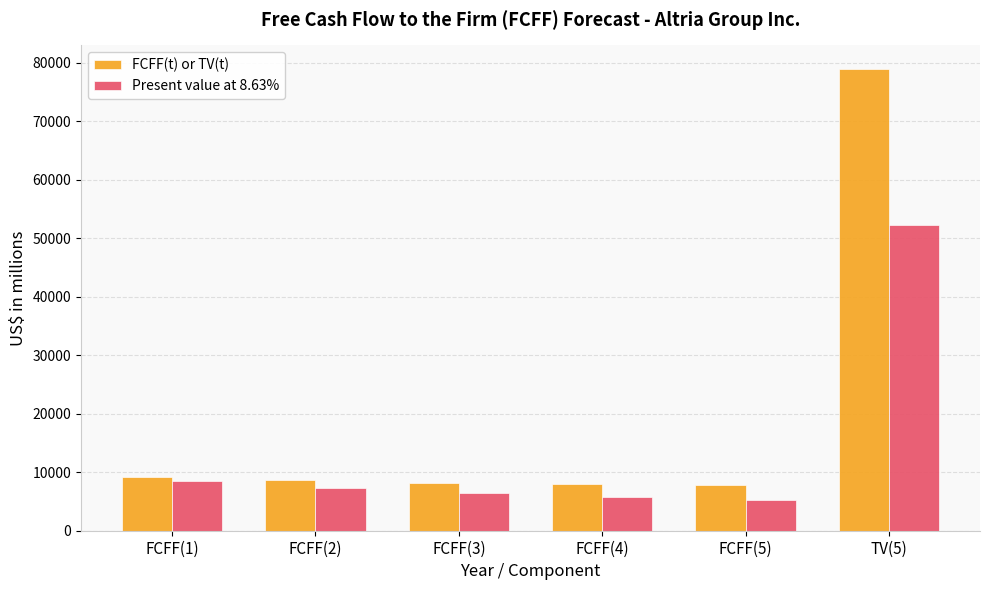

List the series in order of their overall mean, highest first.

FCFF(t) or TV(t), Present value at 8.63%